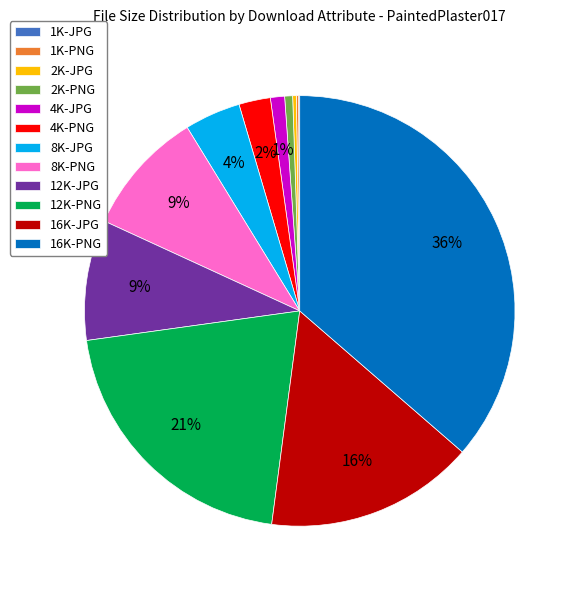

Which has a higher value, 12K-PNG or 8K-JPG?

12K-PNG